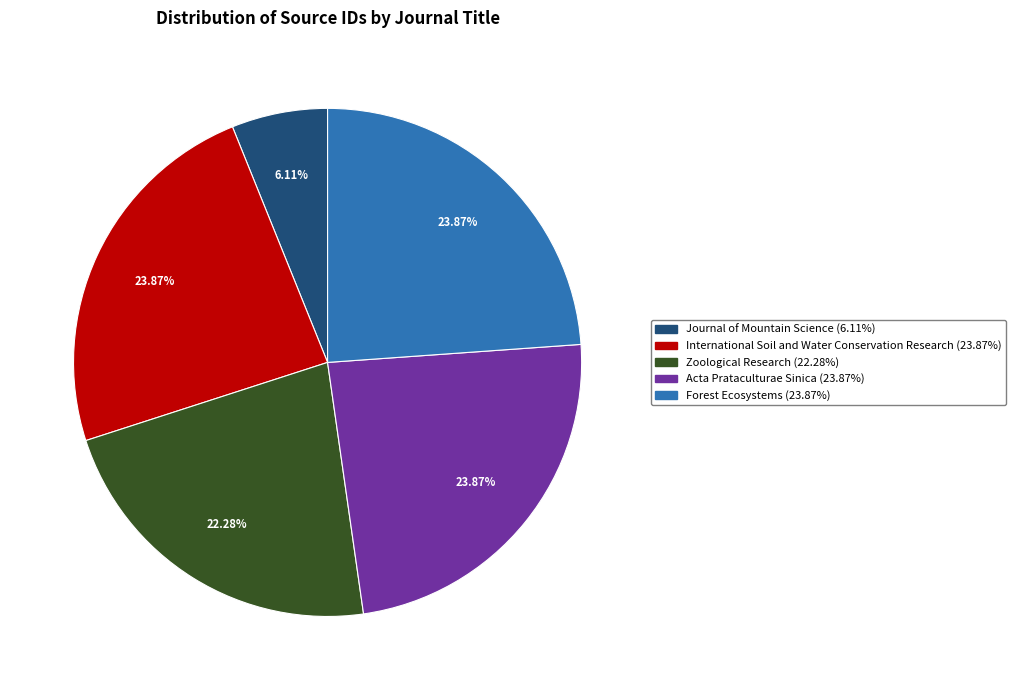

What is the smallest slice in the pie chart?

Journal of Mountain Science